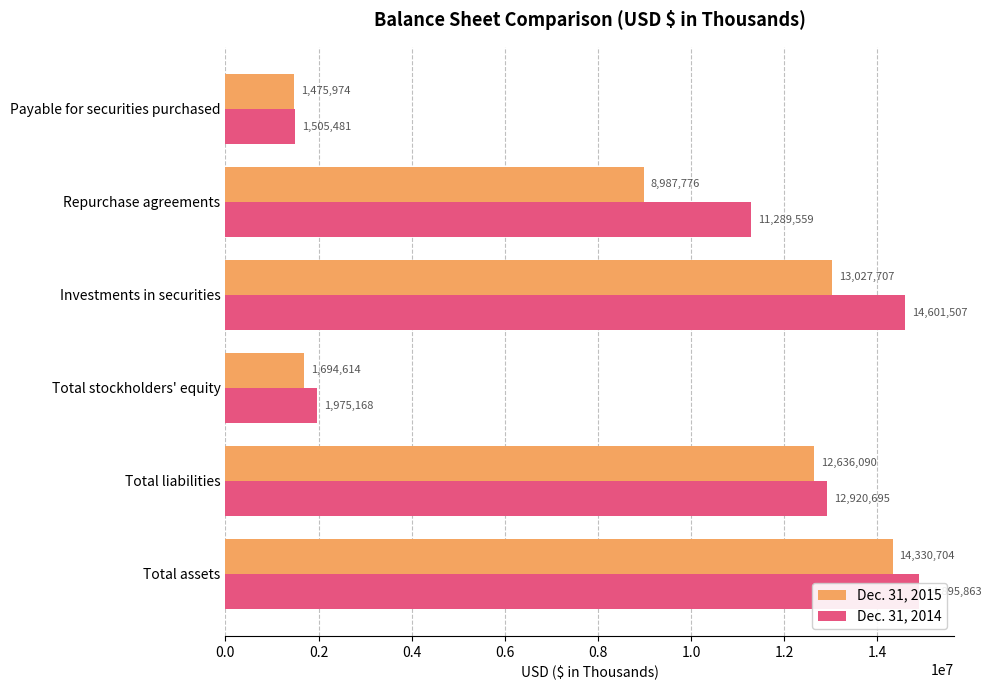

At Payable for securities purchased, list the series in order from smallest to largest.

Dec. 31, 2015, Dec. 31, 2014